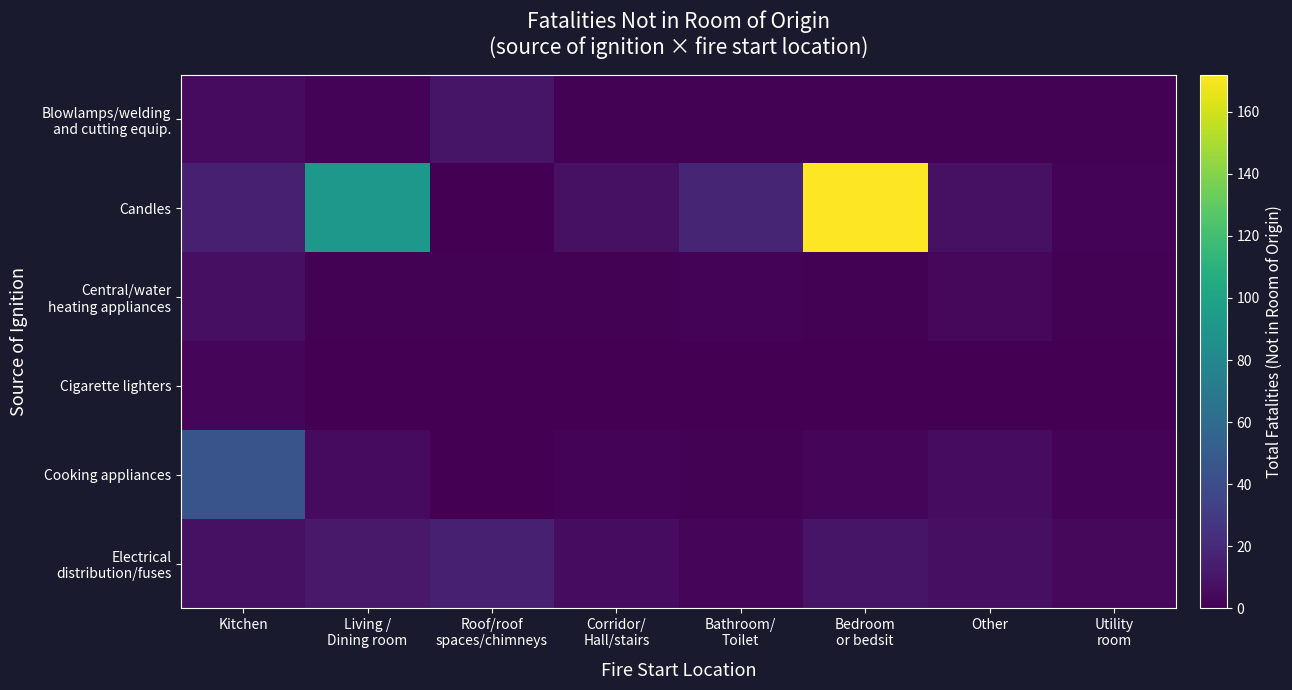

What is the greatest value displayed?

172